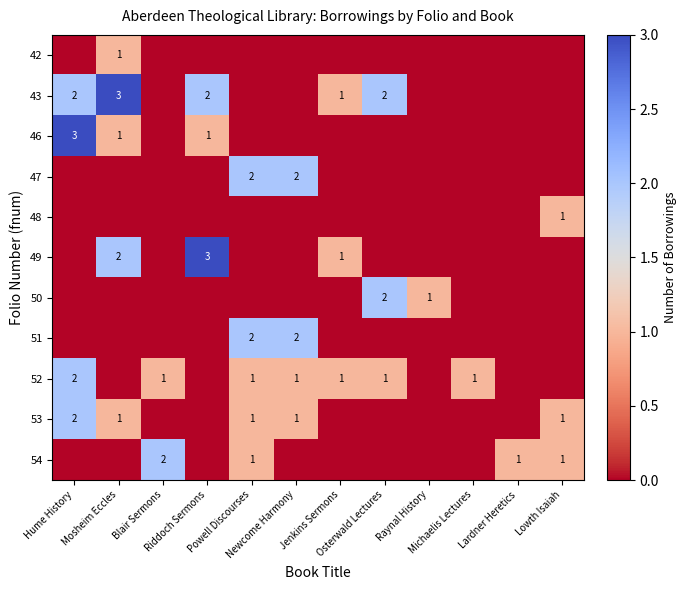

What is the spread (max minus min) of values at Osterwald Lectures?

2